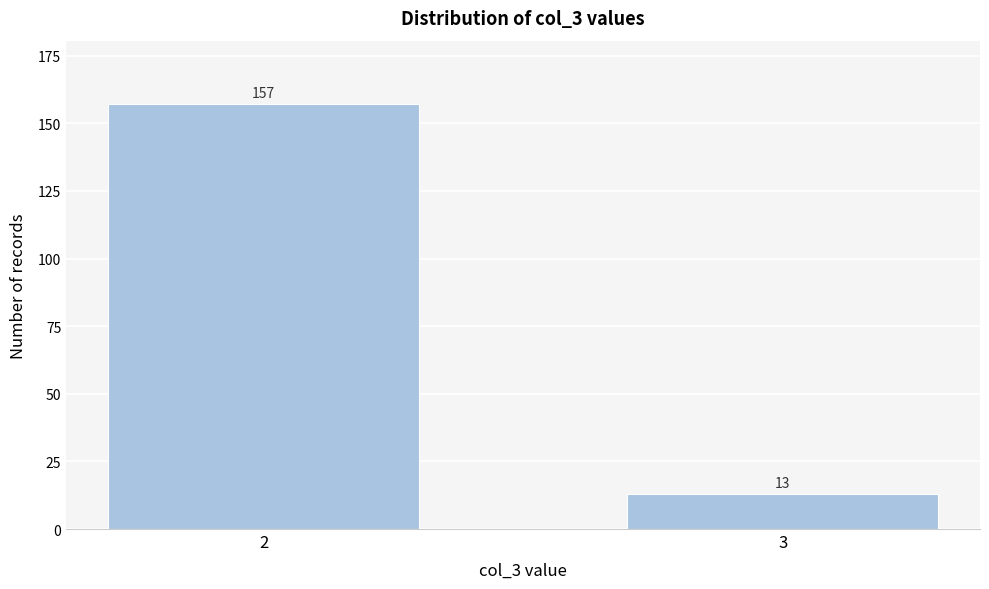

Reading left to right, transcribe all the data shown in this chart.

157	13